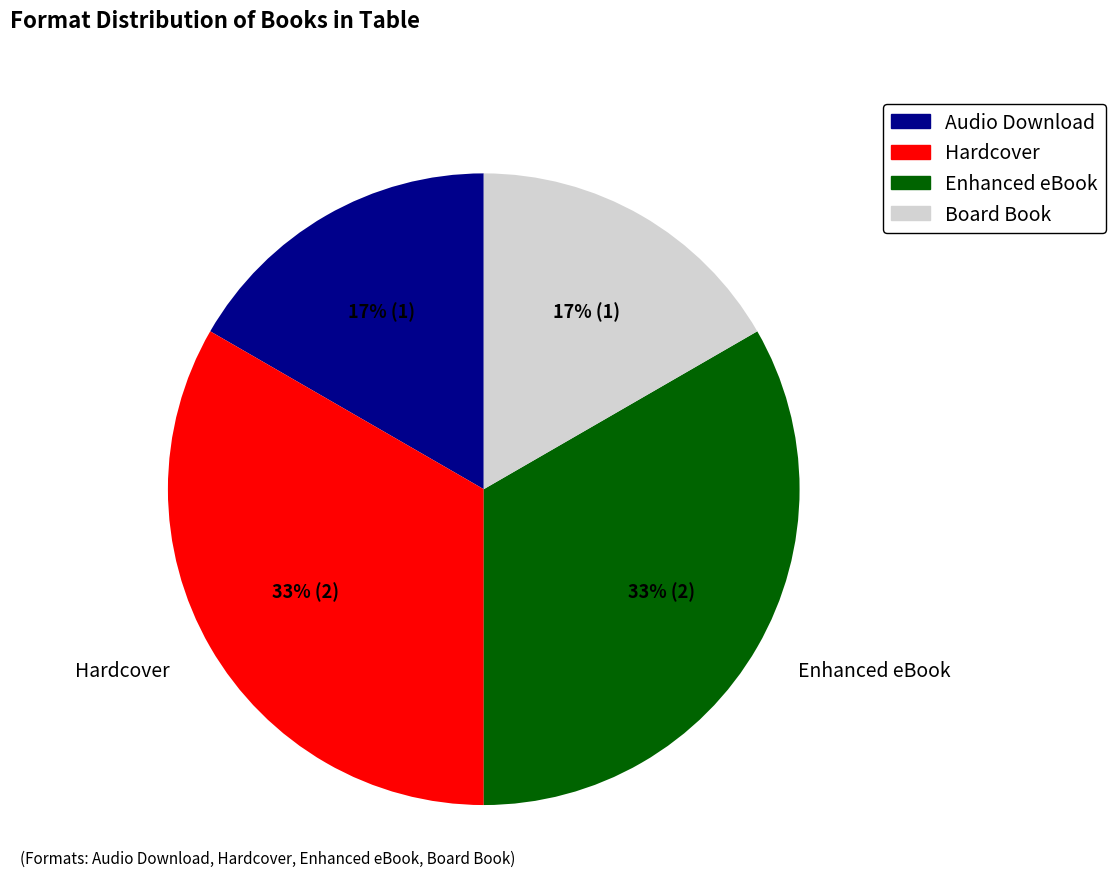

Between Audio Download and Hardcover, which is larger?

Hardcover